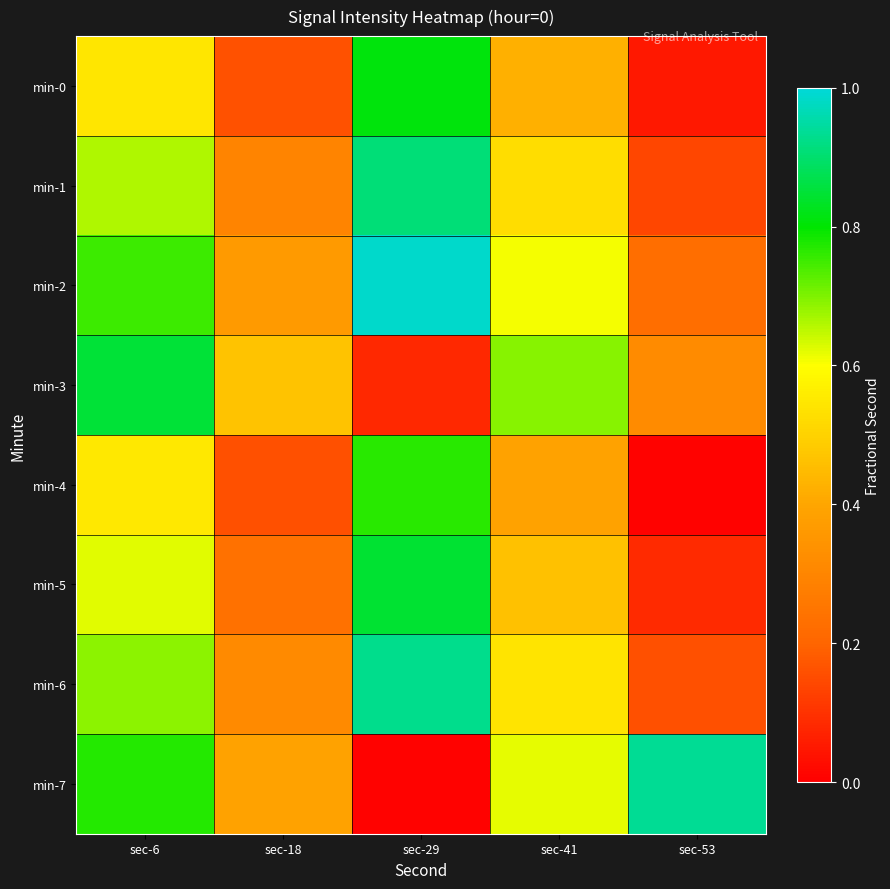

Which series has the widest spread of values?

min-7